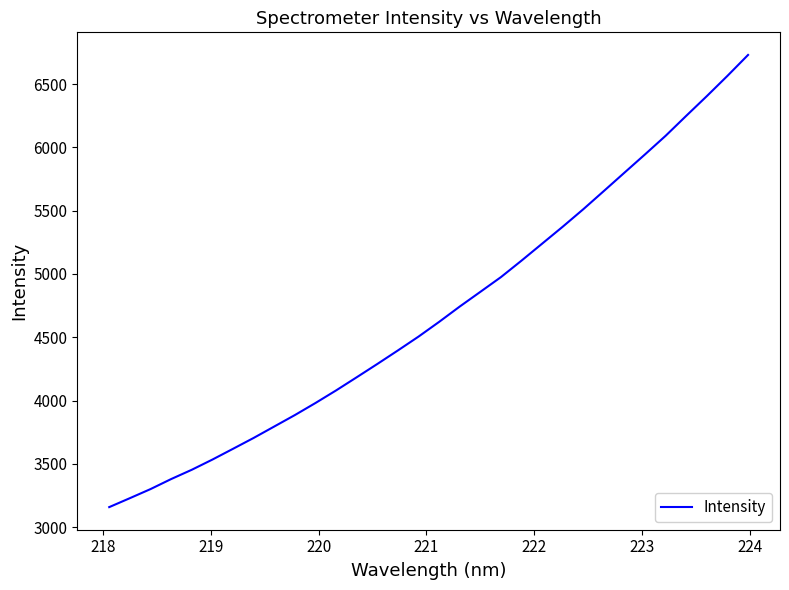

What is the maximum value shown in the chart?

6731.1